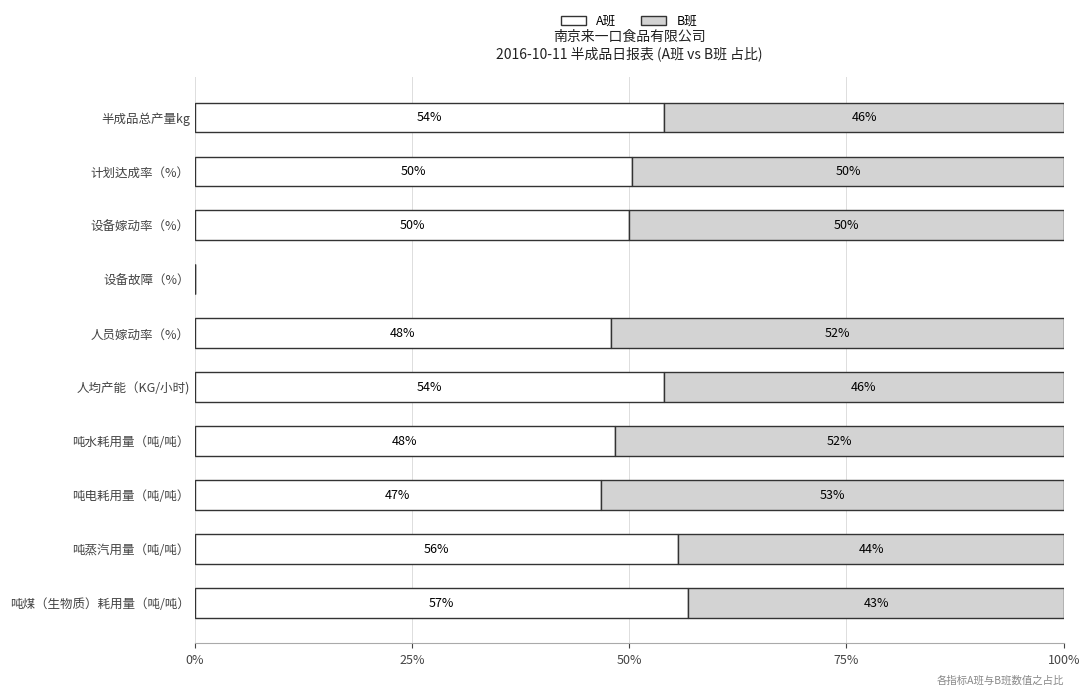

Which series has the largest total across all categories?

A班